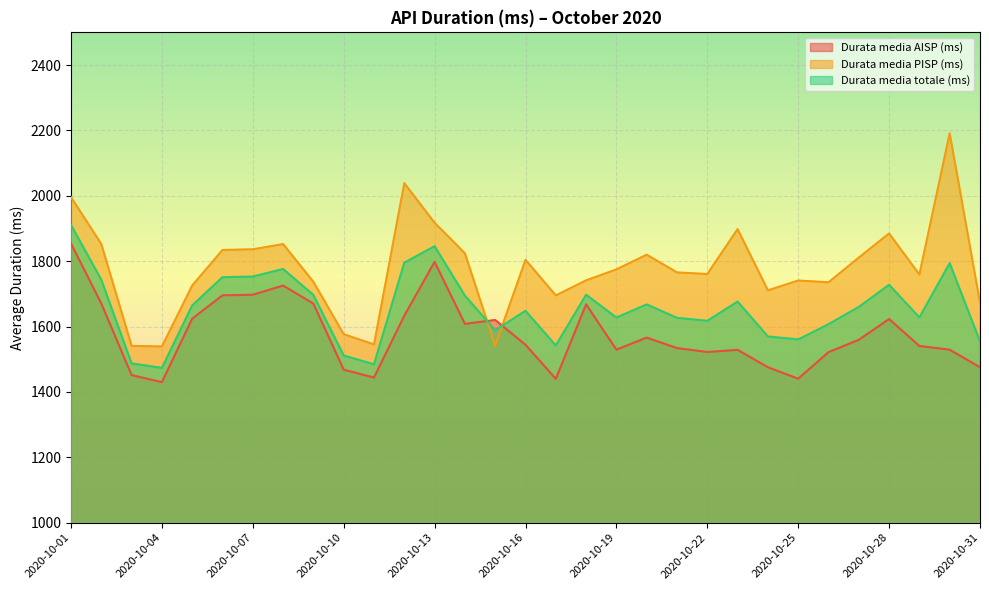

Rank the series at 2020-10-21 from lowest to highest value.

Durata media AISP (ms), Durata media totale (ms), Durata media PISP (ms)